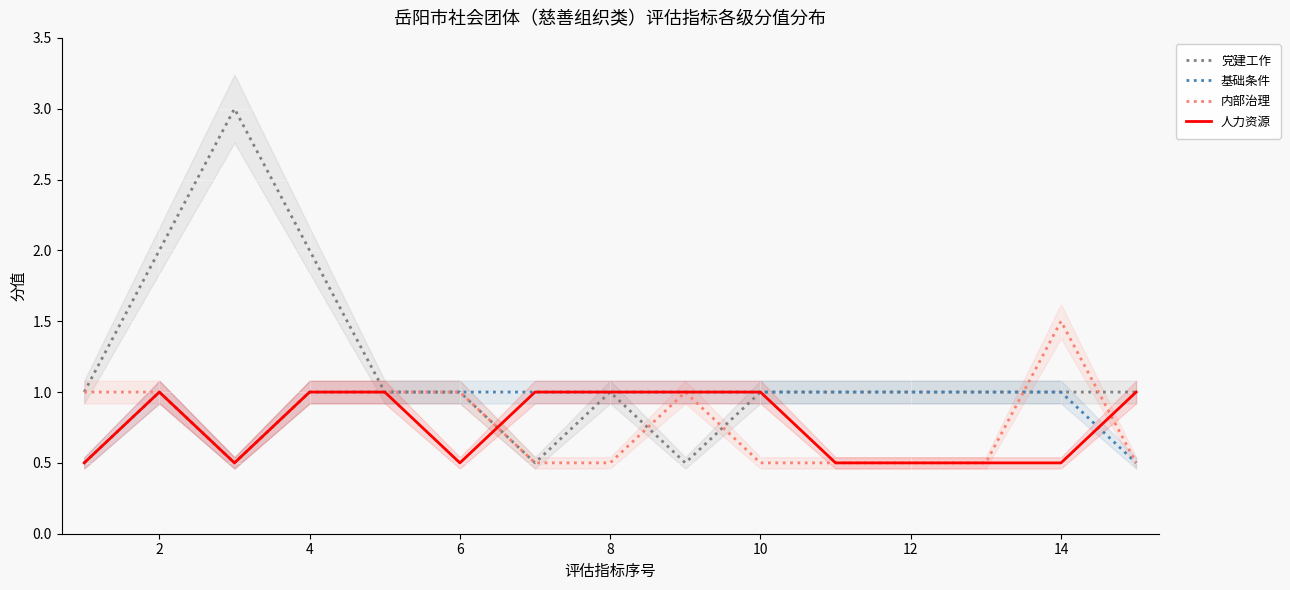

What is the lowest value of the 党建工作 series?

0.5